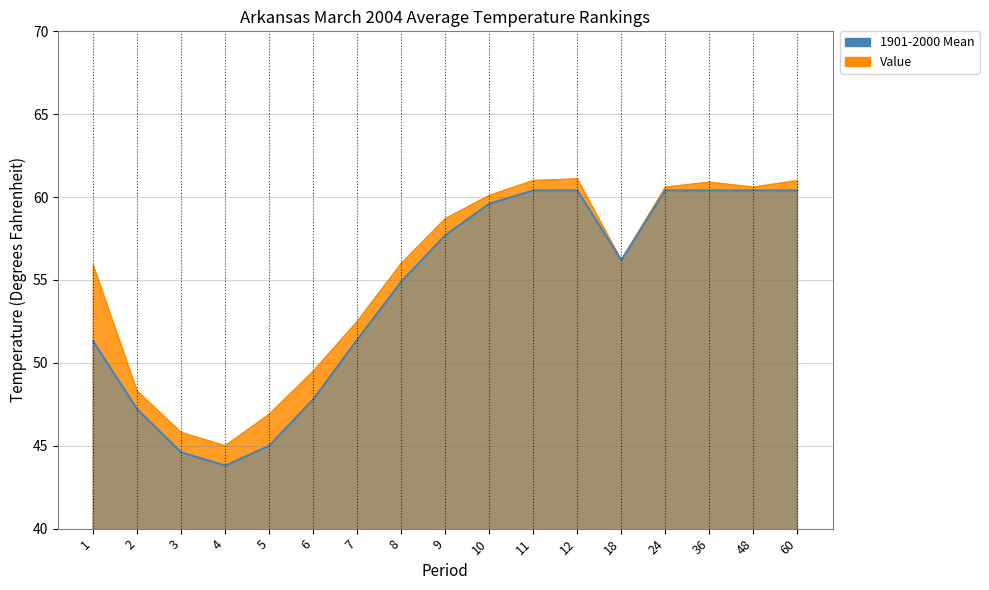

In 1901-2000 Mean, how many points are lower than both neighbors (excluding endpoints)?

2